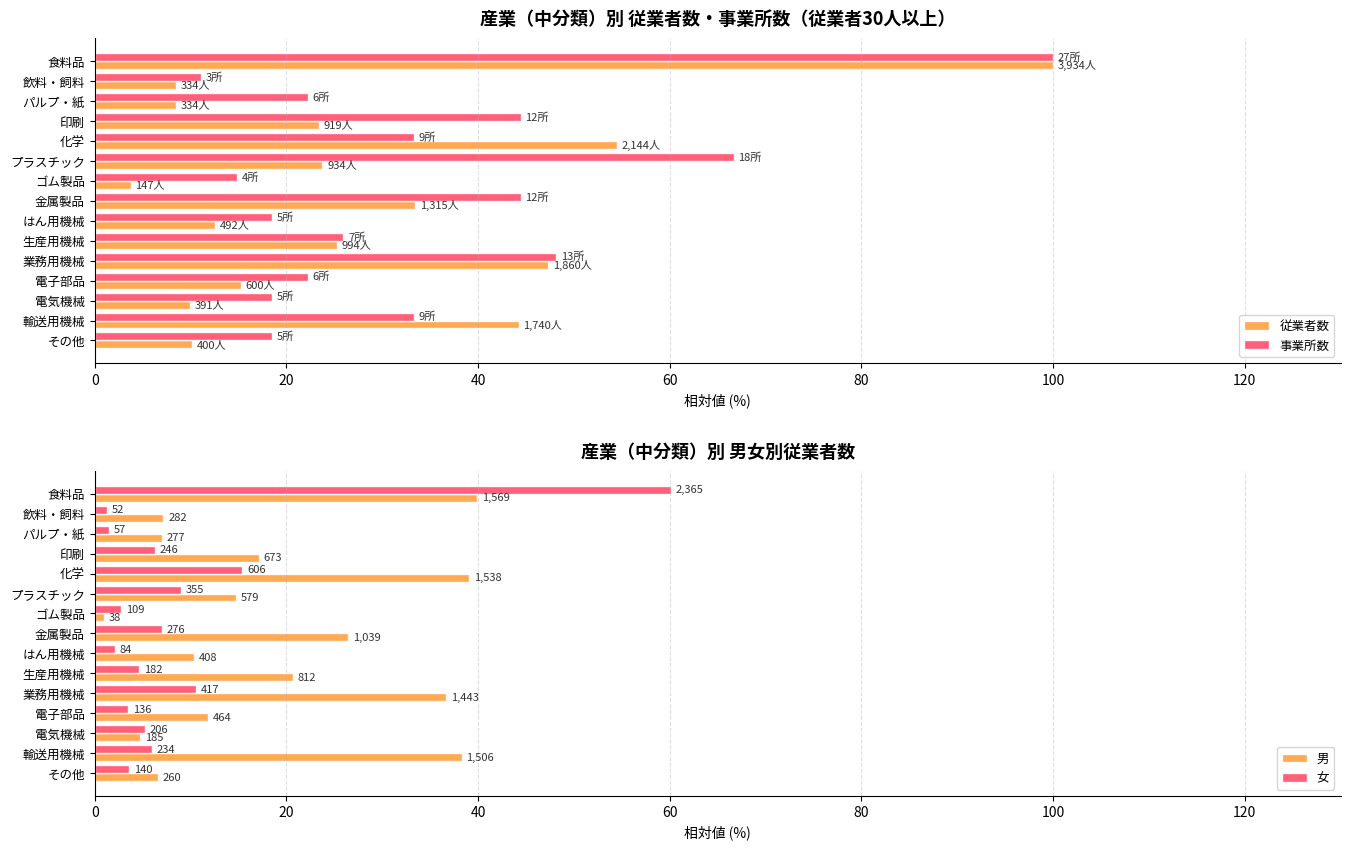

Is it true that 事業所数 equals 100.0 at 食料品?

True